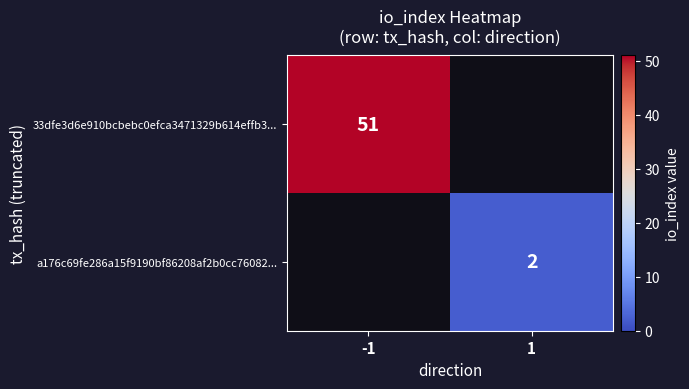

The 33dfe3d6e910bcbebc0efca3471329b614effb3... series shows 51 at -1. True or false?

True